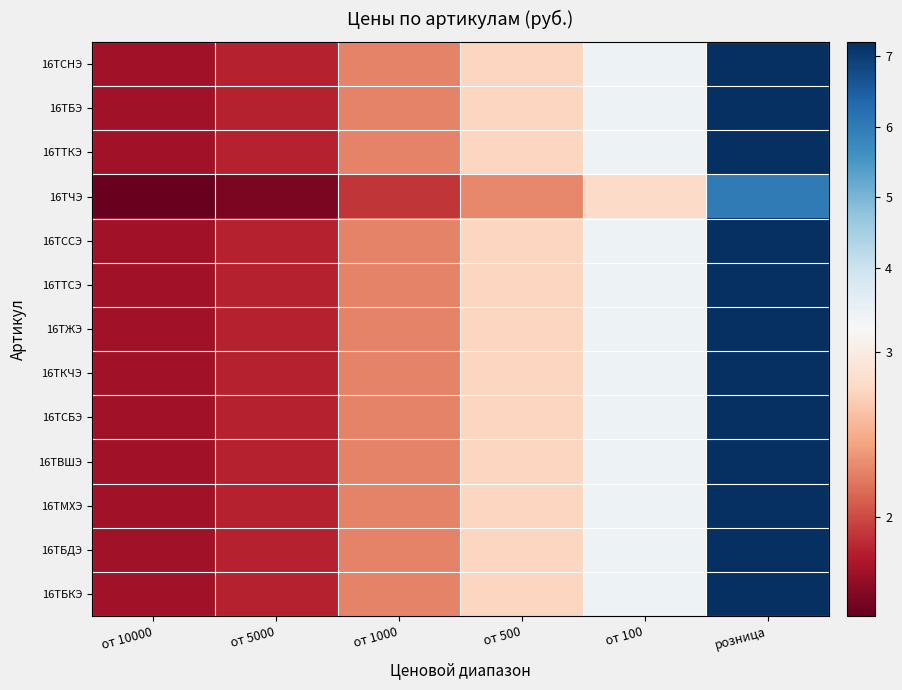

Rank the series at от 5000 from lowest to highest value.

16ТЧЭ, 16ТСНЭ, 16ТБЭ, 16ТТКЭ, 16ТССЭ, 16ТТСЭ, 16ТЖЭ, 16ТКЧЭ, 16ТСБЭ, 16ТВШЭ, 16ТМХЭ, 16ТБДЭ, 16ТБКЭ